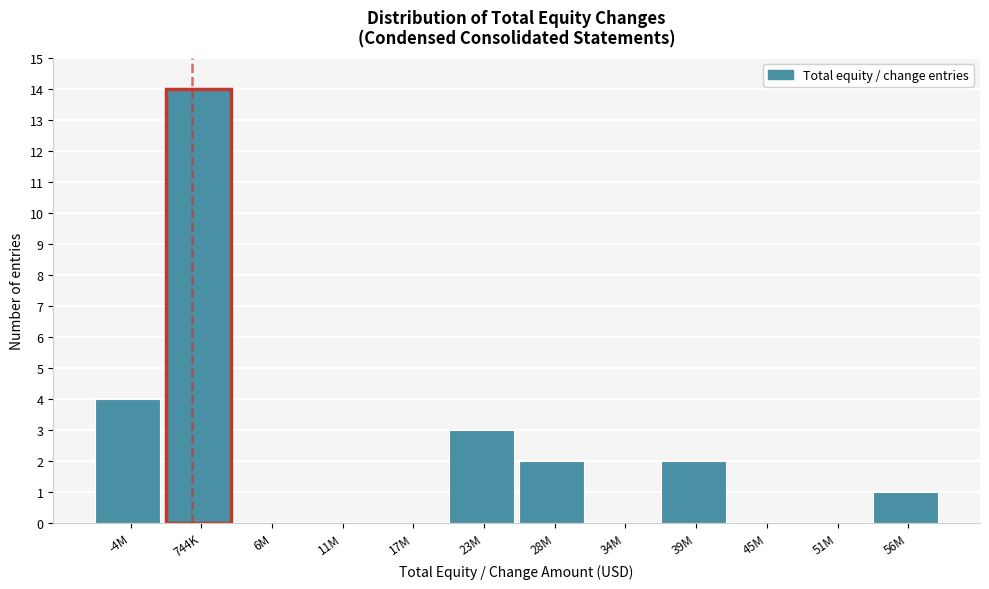

Reading right to left, what are all the values shown in this chart?

56M=1	51M=0	45M=0	39M=2	34M=0	28M=2	23M=3	17M=0	11M=0	6M=0	744K=14	-4M=4